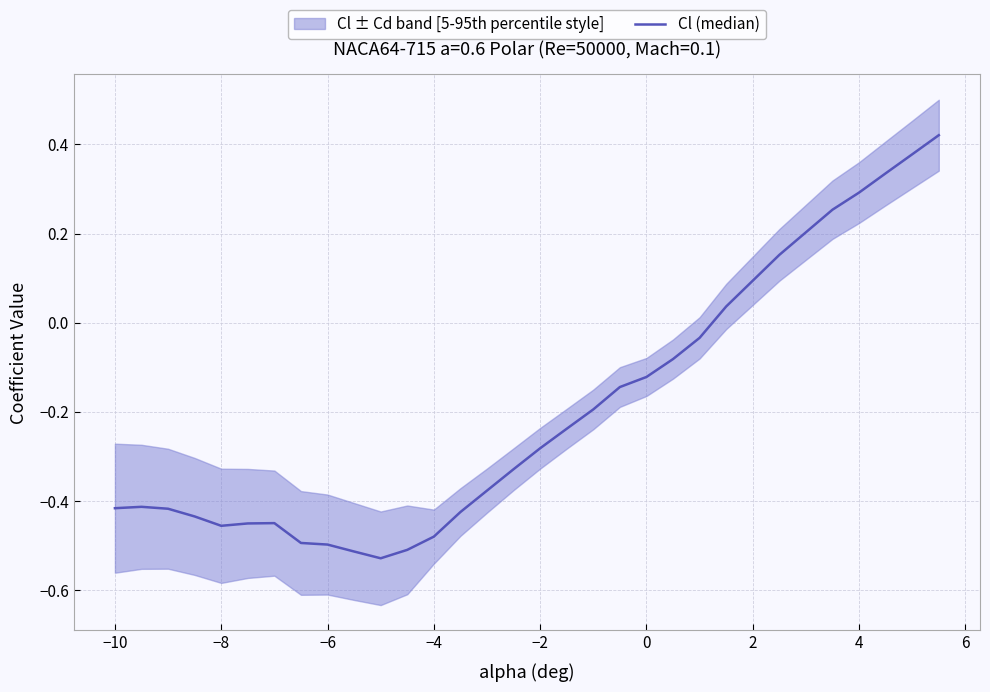

How many categories are shown in the chart?

30